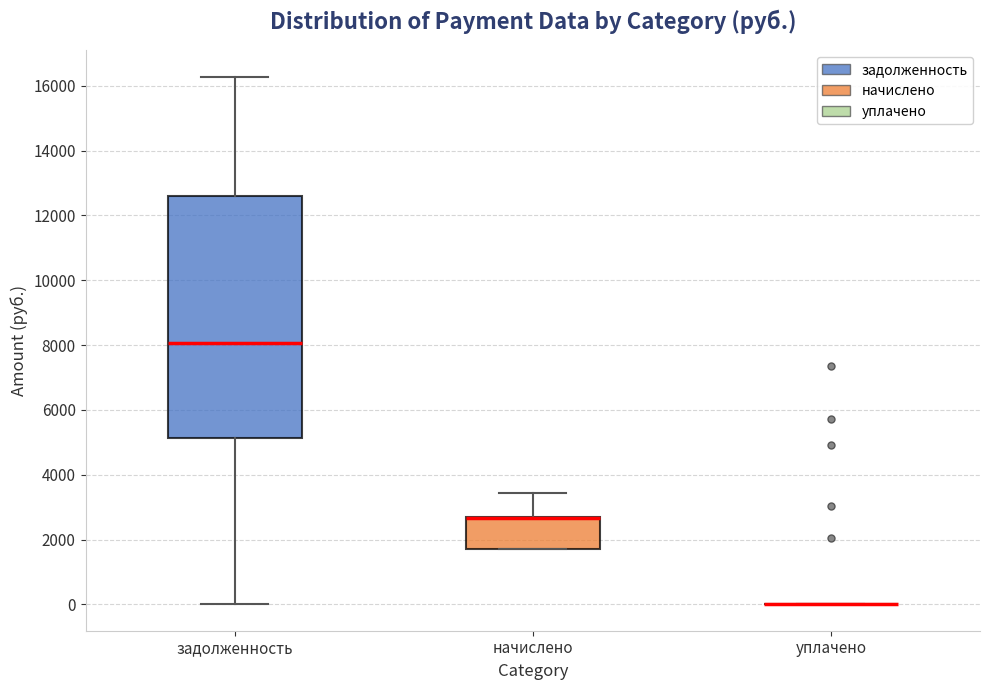

Where is the upper edge of the box for задолженность on the y-axis? The values are not printed on the chart, so give them approximately, as read against the axis.

12600